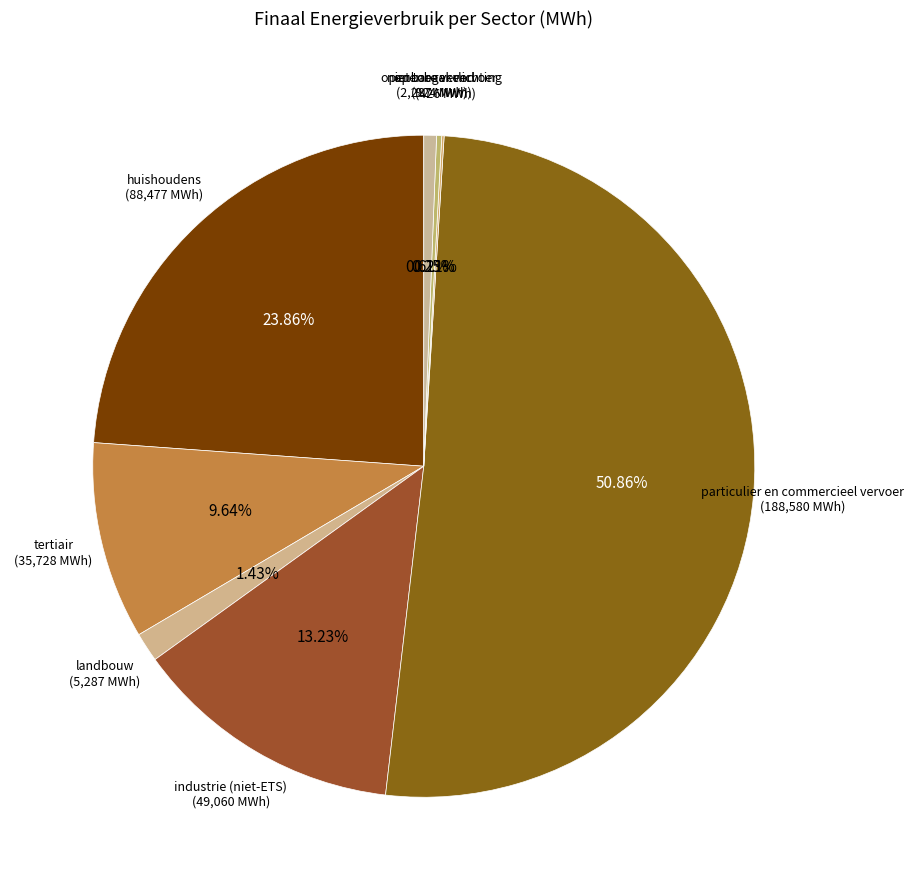

Is it true that huishoudens is 24% of the pie?

True